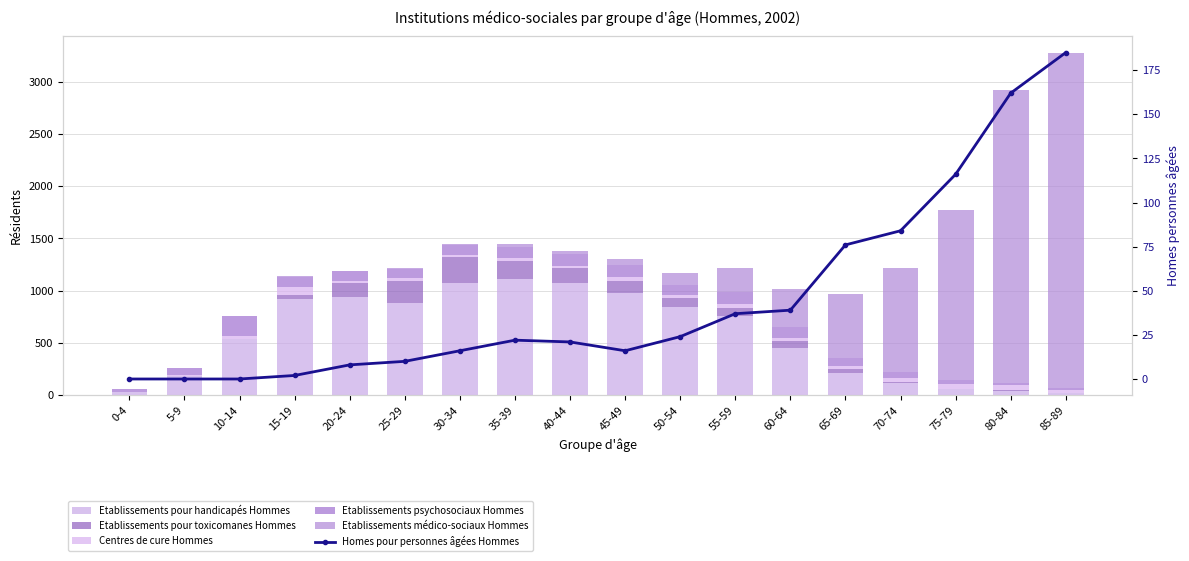

Count the number of categories in the chart.

18